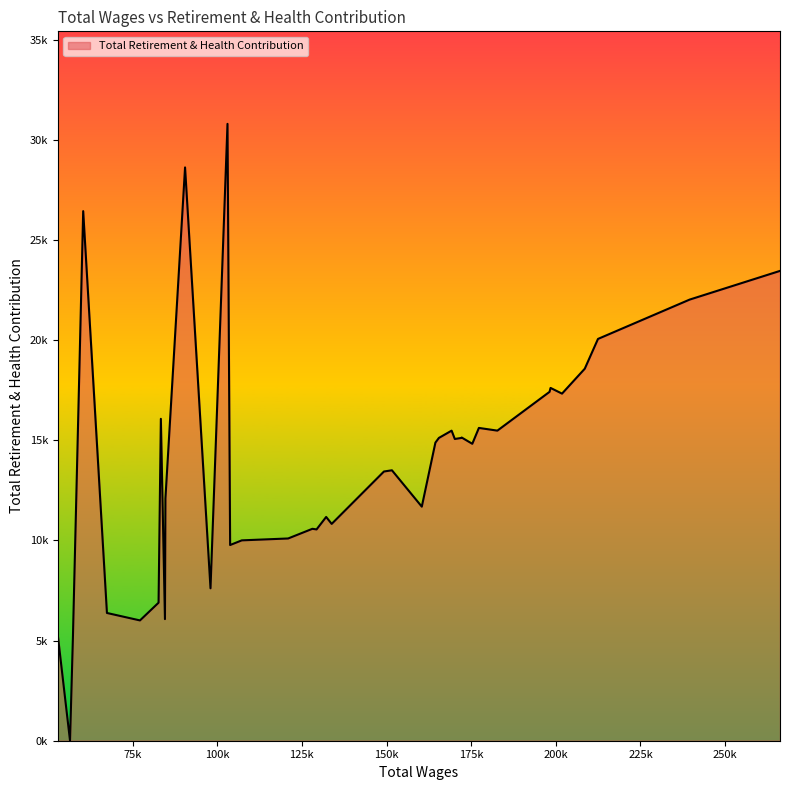

Is this an area chart (filled region under the line)?

Yes